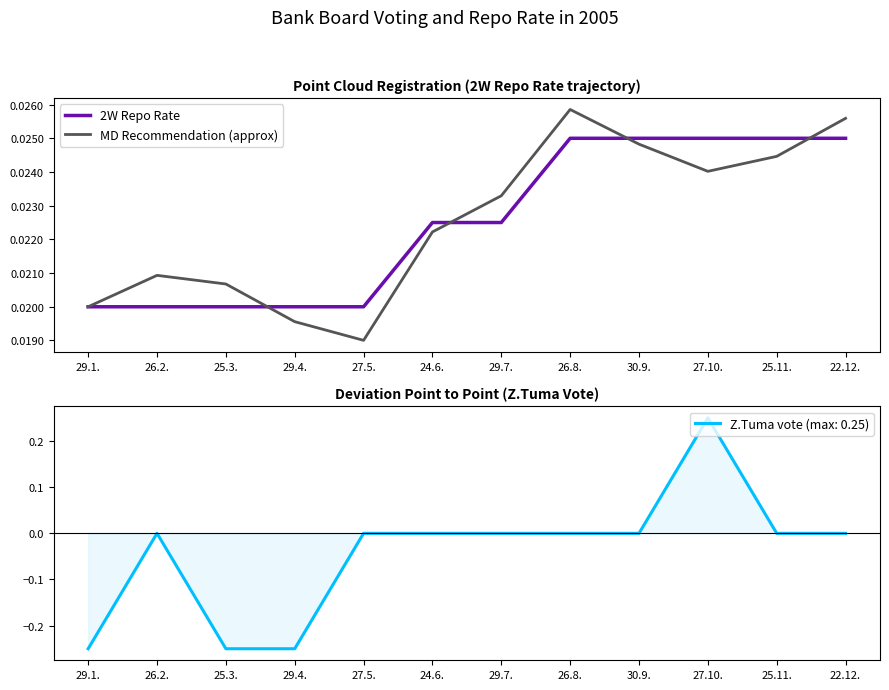

Which has a higher value, 29.1. or 26.2.?

29.1.